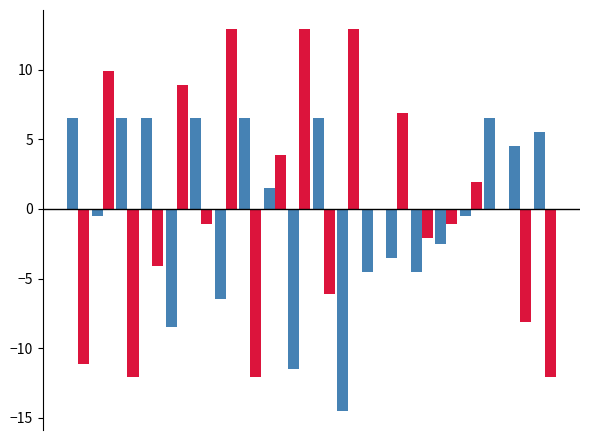

What is the smallest value displayed?

-14.5